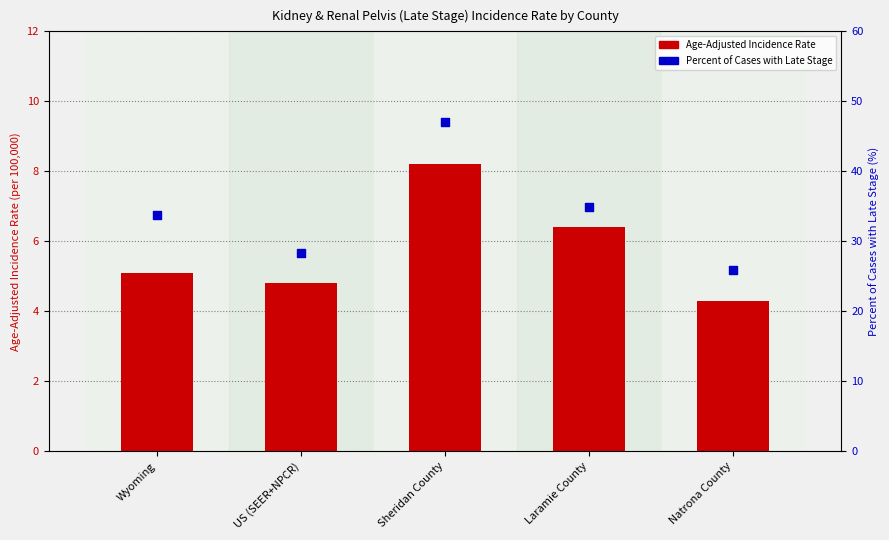

Which series contains the lowest Y value?

Age-Adjusted Incidence Rate